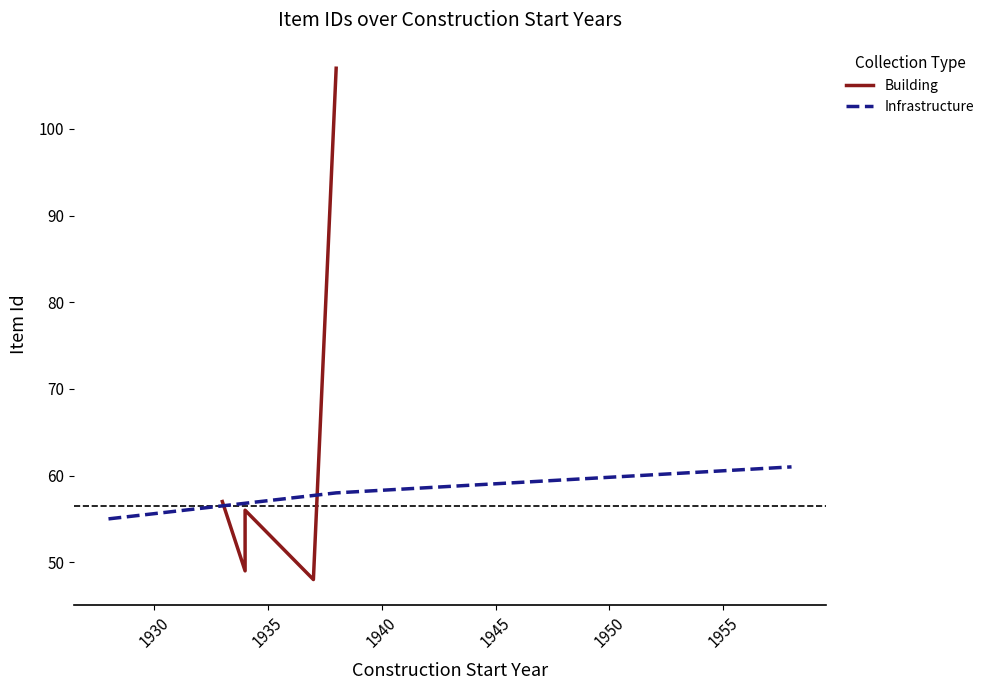

What is the value of the 1st point from the left?

55